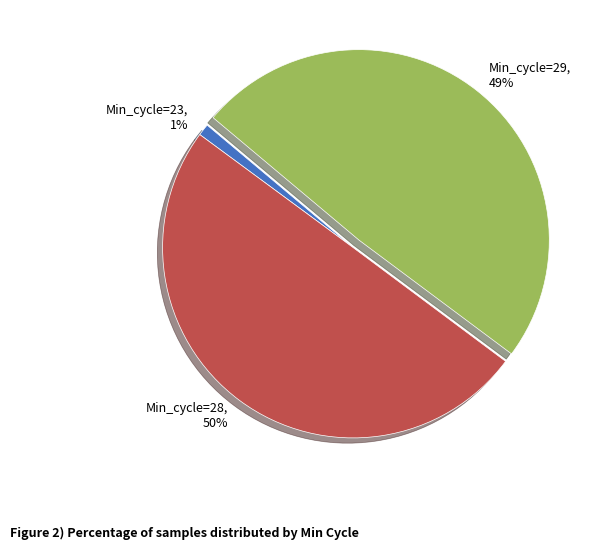

Is Min_cycle=23 the majority of the pie?

No